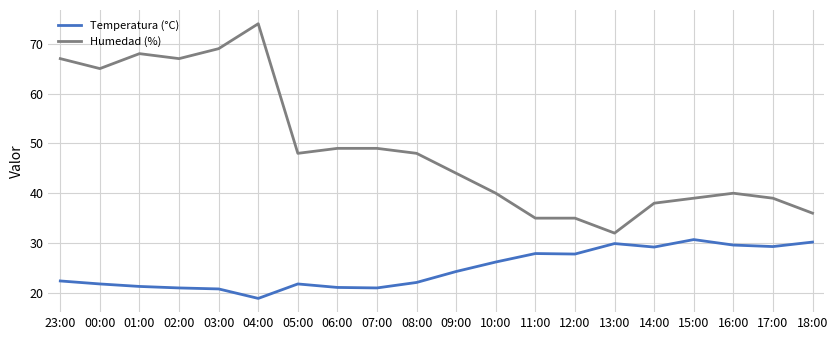

Is this an area chart (filled region under the line)?

No